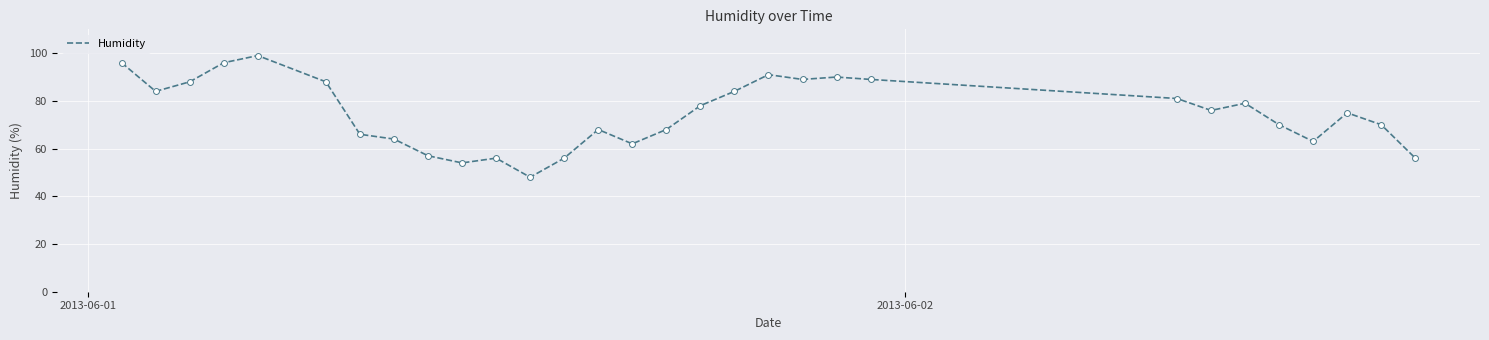

What is the maximum value shown in the chart?

99